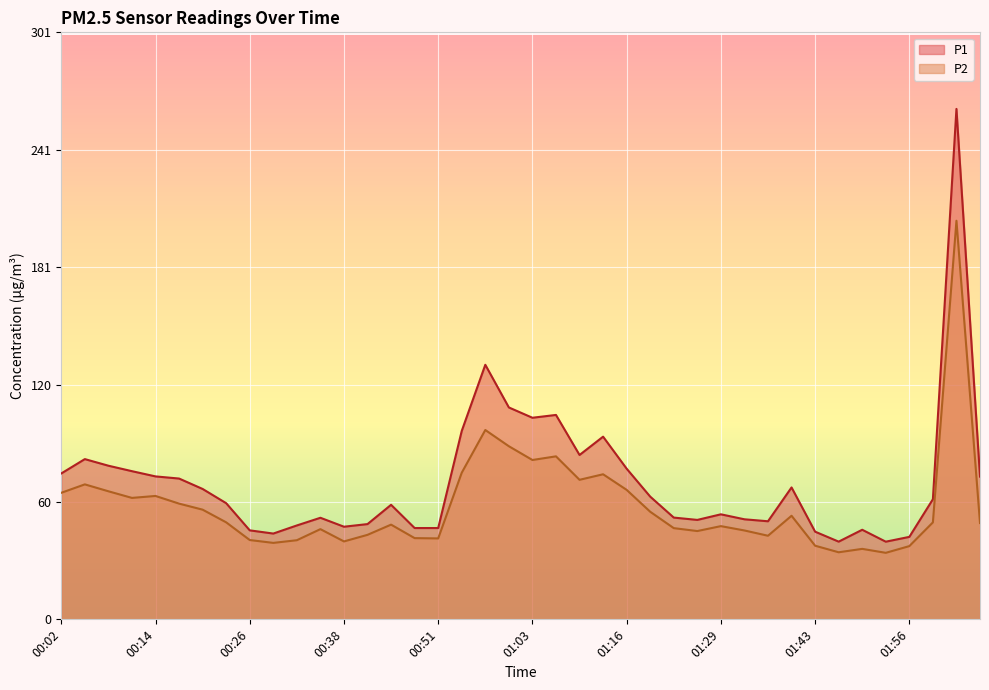

Reading left to right, extract all data points from this chart.

P1: 75.0	82.4	79.0	76.2	73.5	72.4	67.1	59.8	45.8	44.1	48.3	52.2	47.6	49.0	58.9	47.0	47.0	96.9	130.9	109.0	103.7	105.2	84.5	94.0	77.5	63.1	52.4	51.1	54.0	51.5	50.5	67.8	45.1	40.0	46.1	40.0	42.4	61.8	262.6	73.4
P2: 65.1	69.4	65.9	62.5	63.5	59.5	56.4	49.9	40.8	39.3	40.7	46.4	40.1	43.5	48.7	41.8	41.6	75.4	97.4	89.0	82.0	83.8	71.8	74.6	66.6	55.4	46.9	45.4	48.0	45.7	43.0	53.3	37.9	34.5	36.2	34.2	37.7	49.9	205.1	49.5